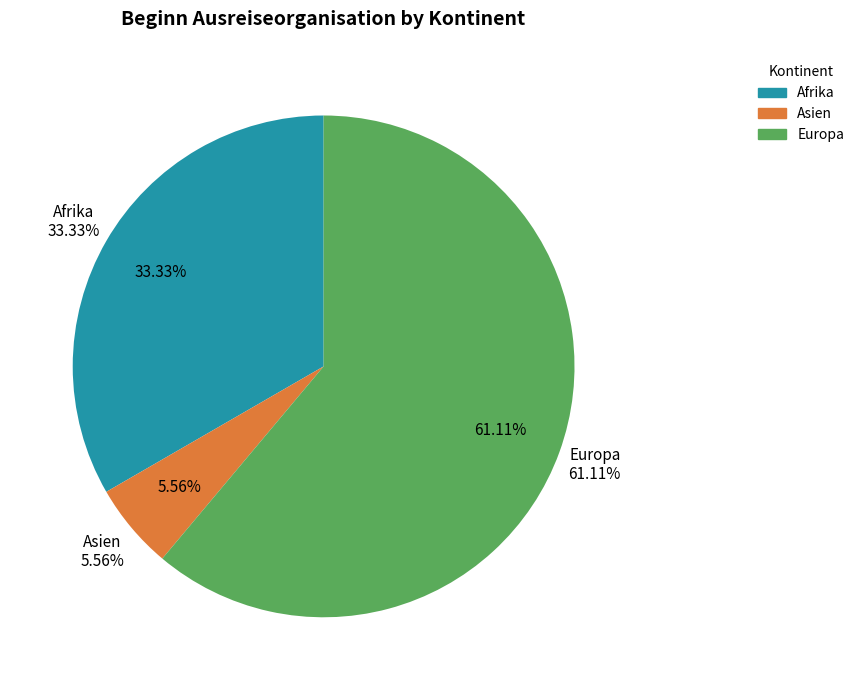

Does Afrika represent more than half of the total?

No